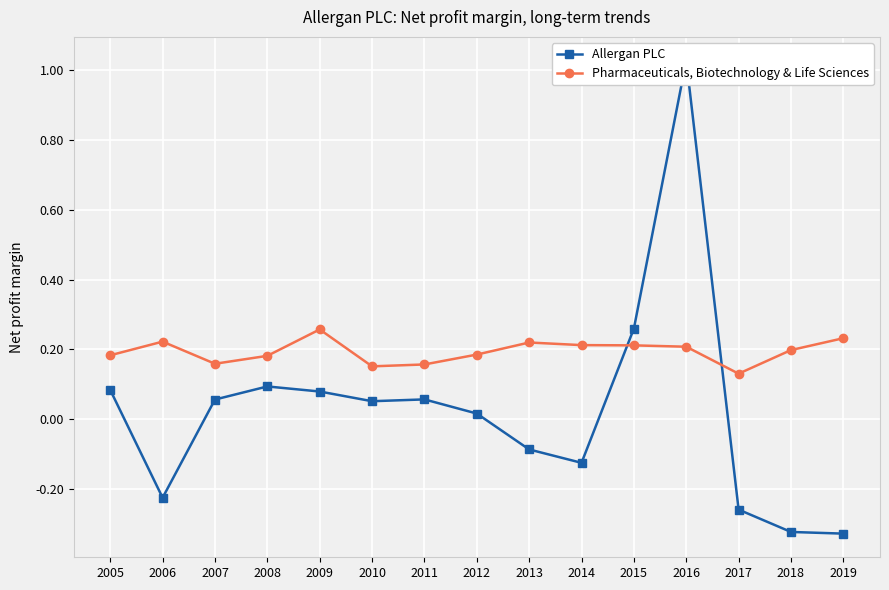

Read the Pharmaceuticals, Biotechnology & Life Sciences value at 2011.

0.2